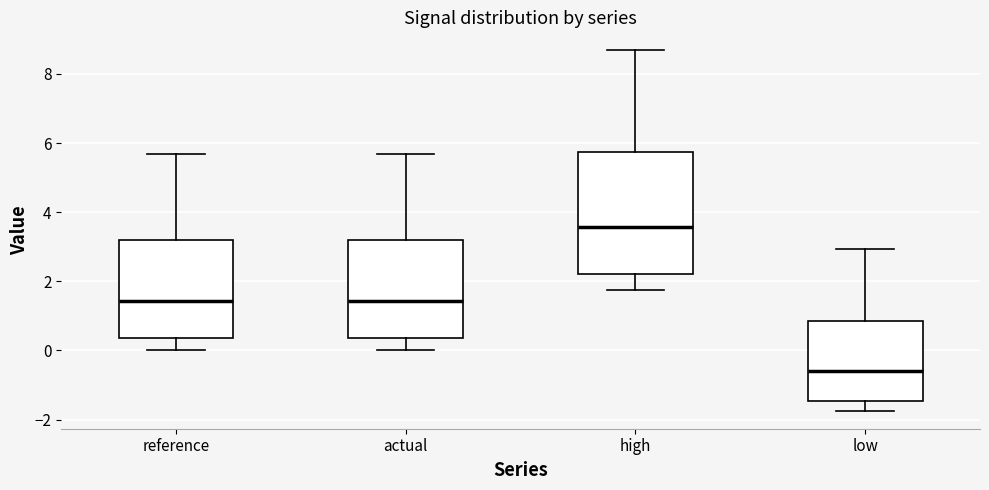

Reading left to right, transcribe this box plot: for each box, give where its median line is, the range the box spans, and where its two whiskers end, as read against the y-axis. The values are not printed on the chart, so give them approximately, as read against the axis.

reference: median 1.4, box 0.4 to 3.2, whiskers 0.0 to 5.6
actual: median 1.4, box 0.4 to 3.2, whiskers 0.0 to 5.6
high: median 3.6, box 2.2 to 5.8, whiskers 1.8 to 8.6
low: median -0.6, box -1.4 to 0.8, whiskers -1.8 to 3.0